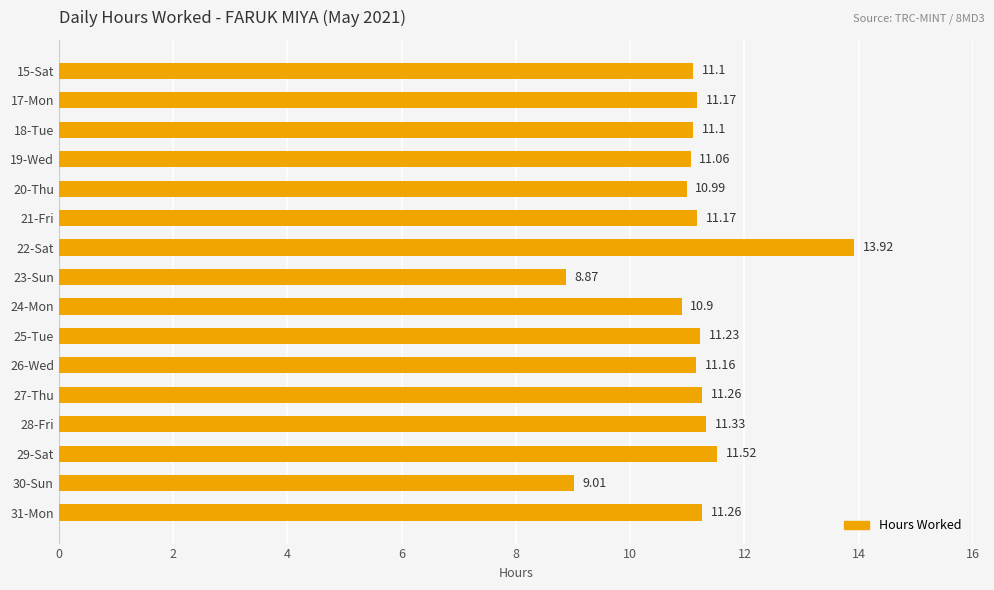

What is the average value?

11.1